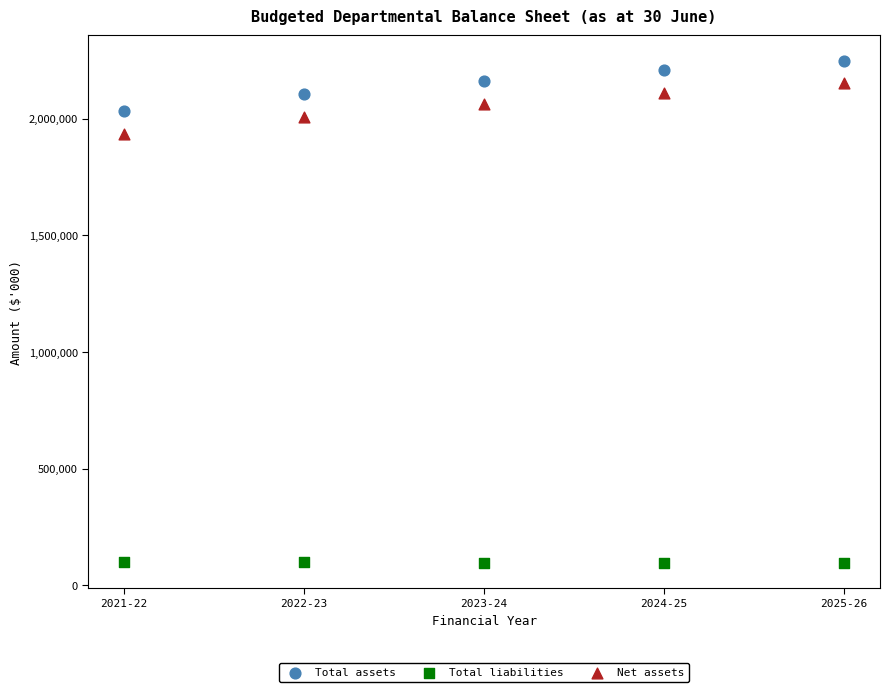

Which series has the widest spread of Y values?

Net assets